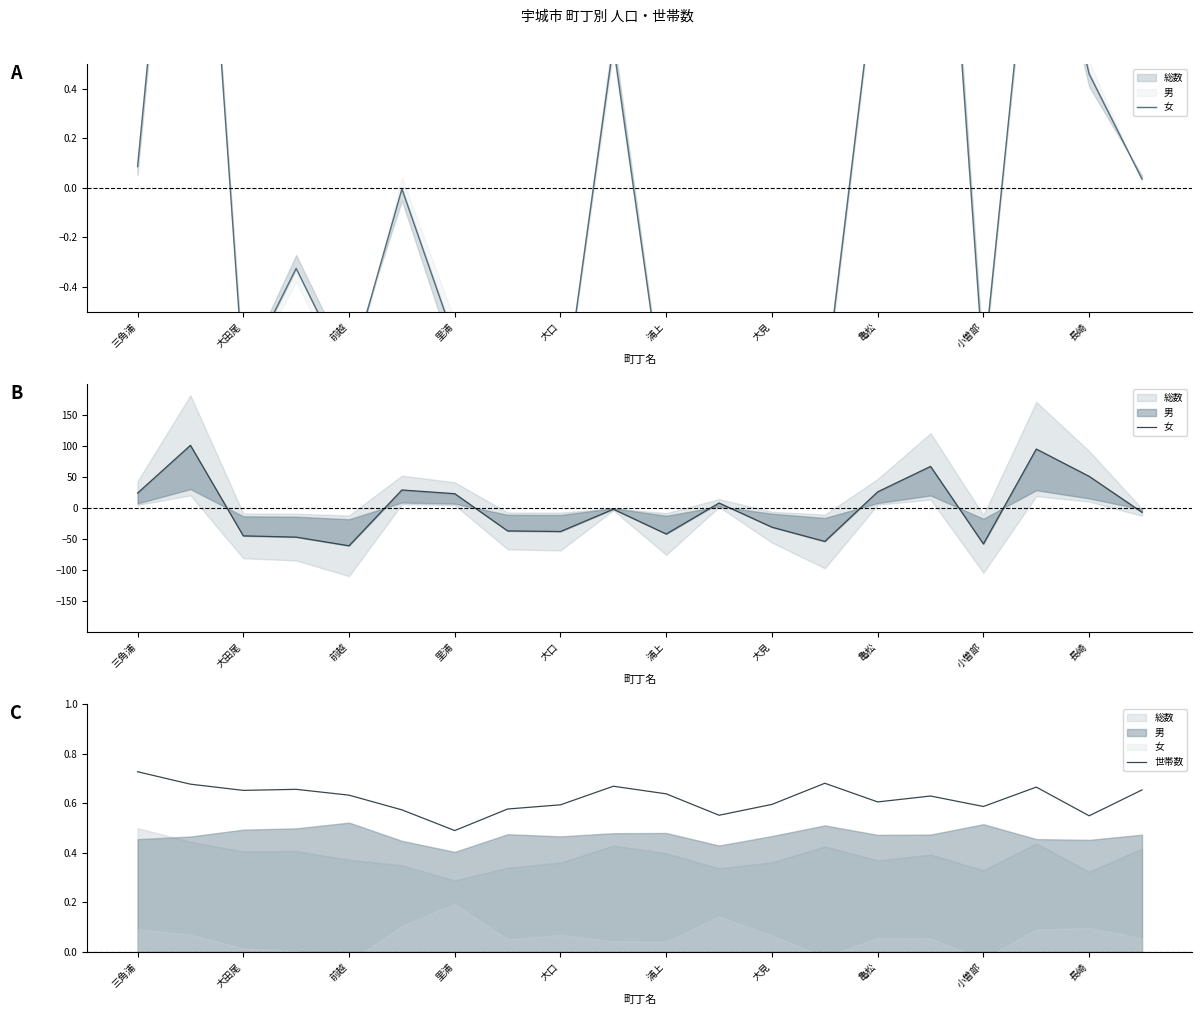

Is it true that 世帯数 equals 0.6 at 亀松?

True